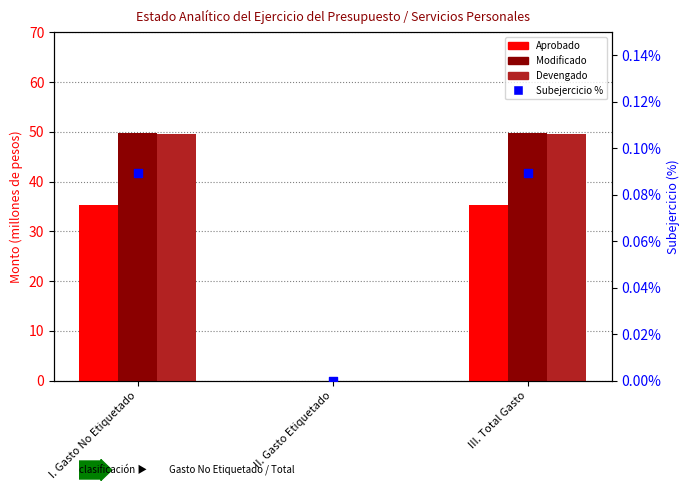

At which category is the sum across all series the highest?

I. Gasto No Etiquetado